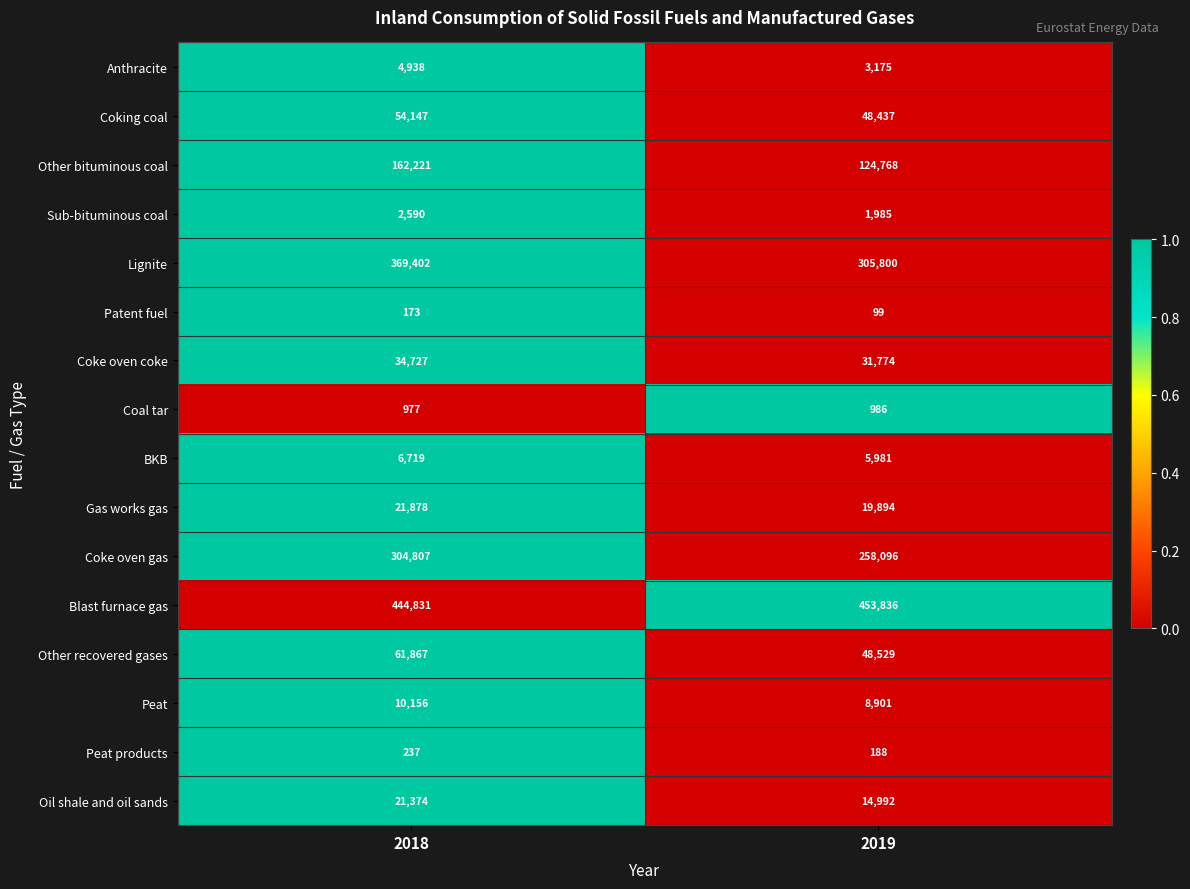

Which series has the largest total across all categories?

Blast furnace gas